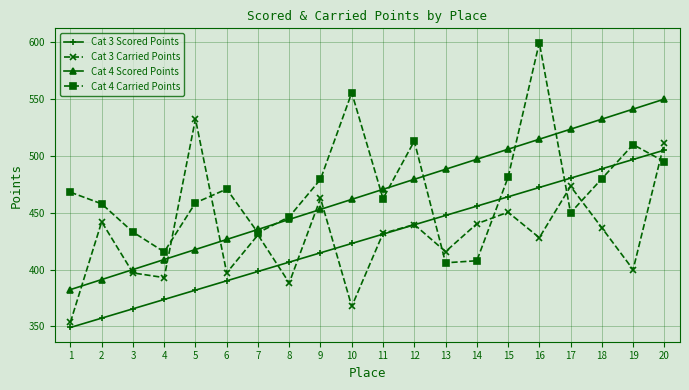

What is the sum of all Cat 3 Carried Points values?

8593.3